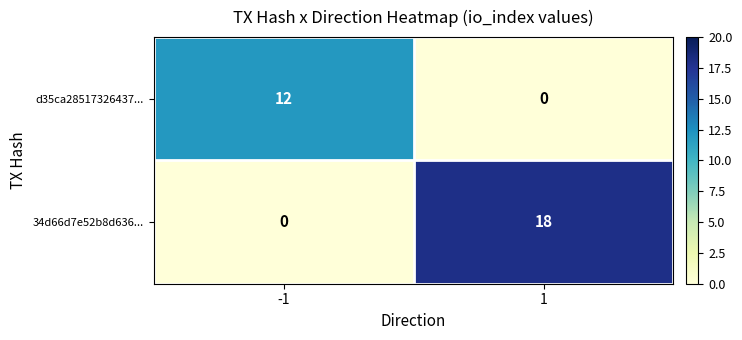

What is the approximate value of d35ca28517326437... at -1, to the nearest 5?

10